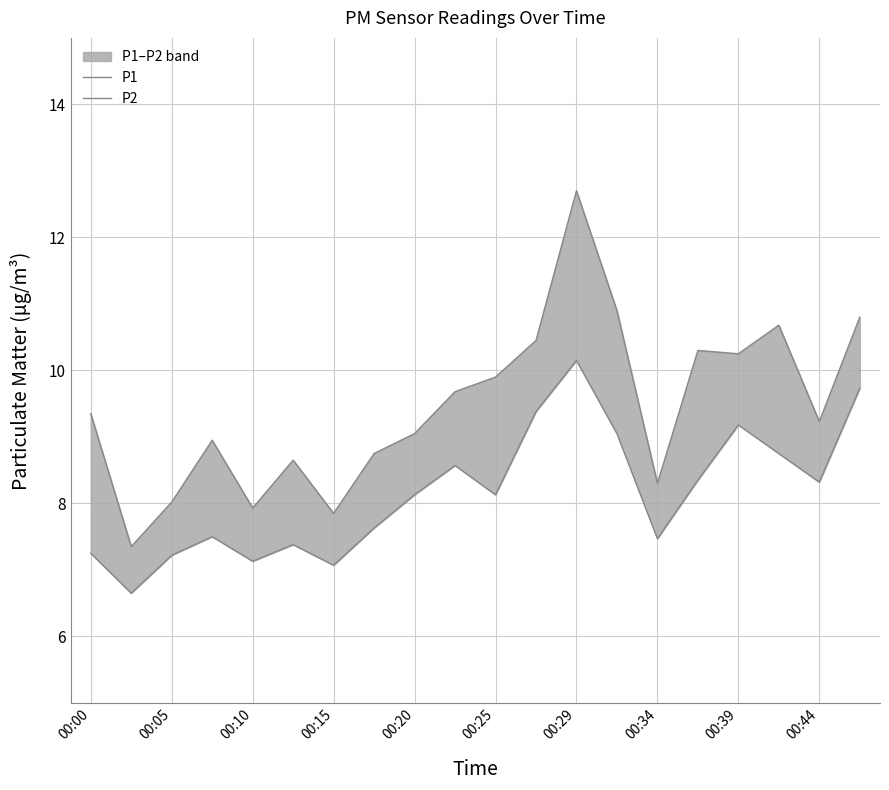

The value of P1 at 00:20 is 1.9. True or false?

False